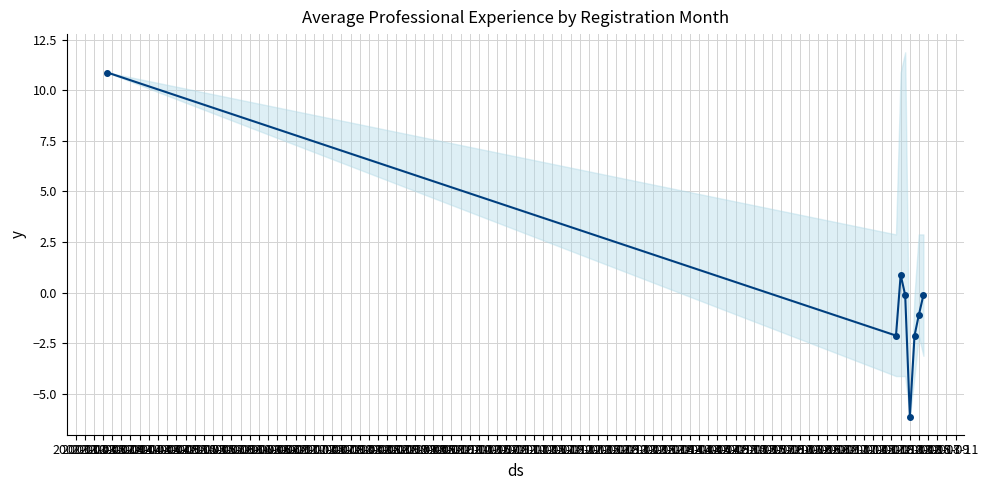

What is the maximum value shown in the chart?

10.9